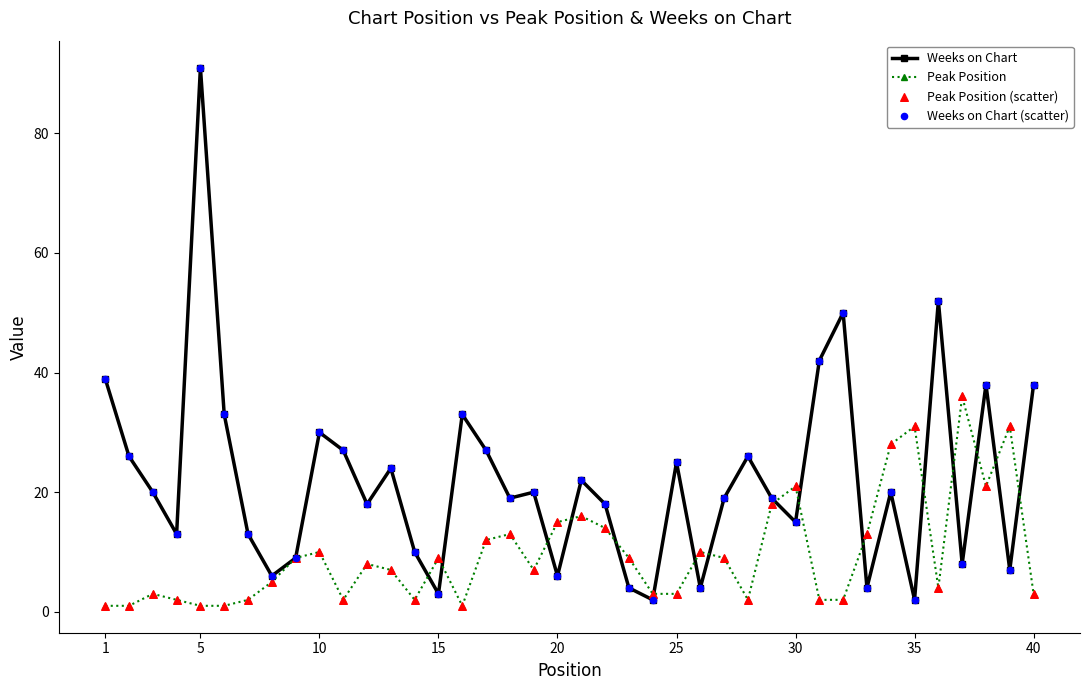

What is the highest value of the Weeks on Chart series?

91